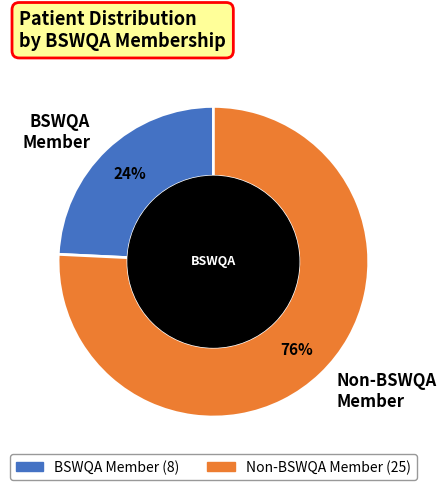

Is there a majority slice in this chart?

Yes